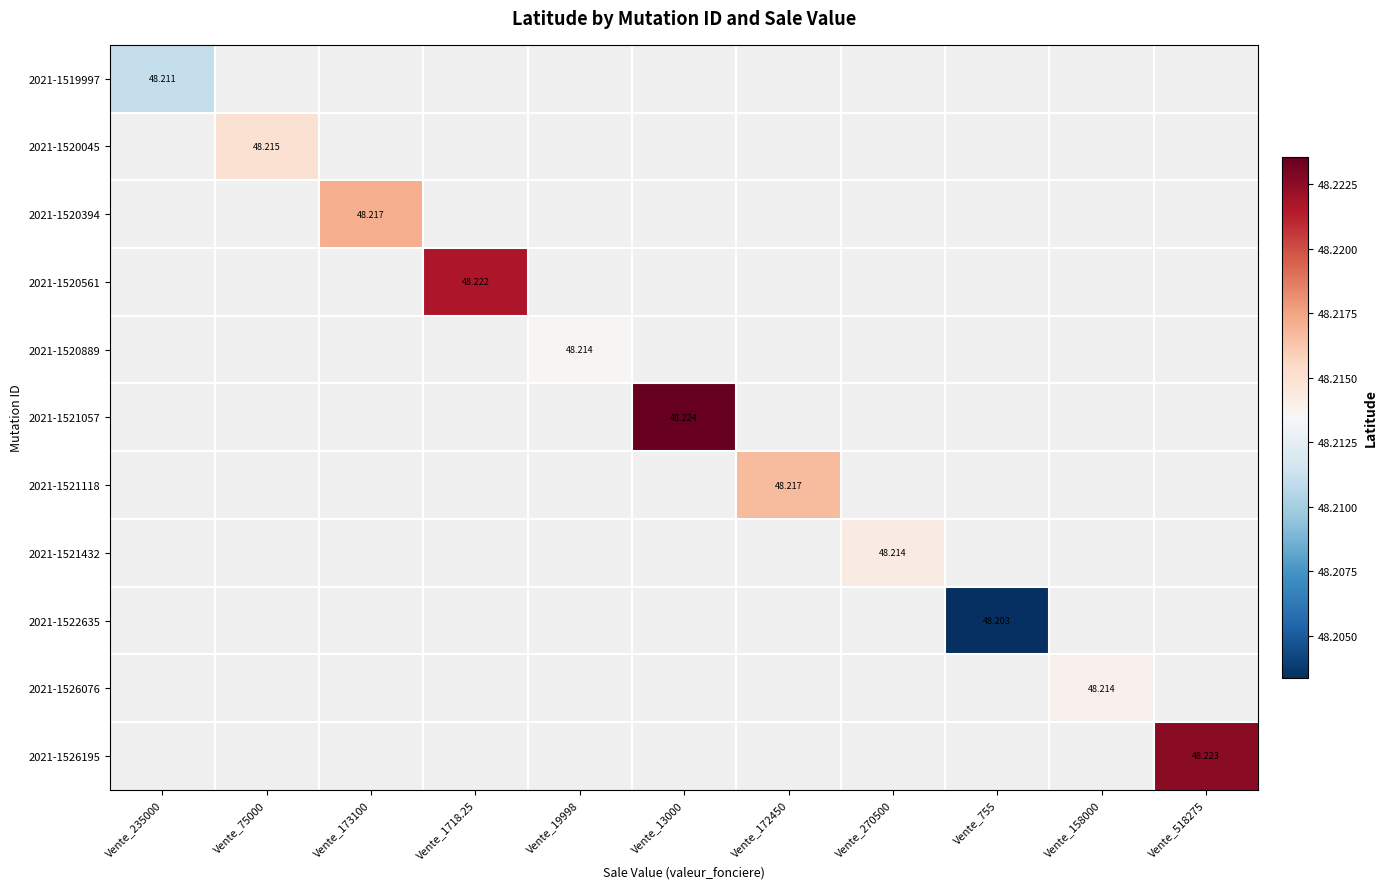

True or false: 2021-1522635 has a value of 48.2 at Vente_755.

True